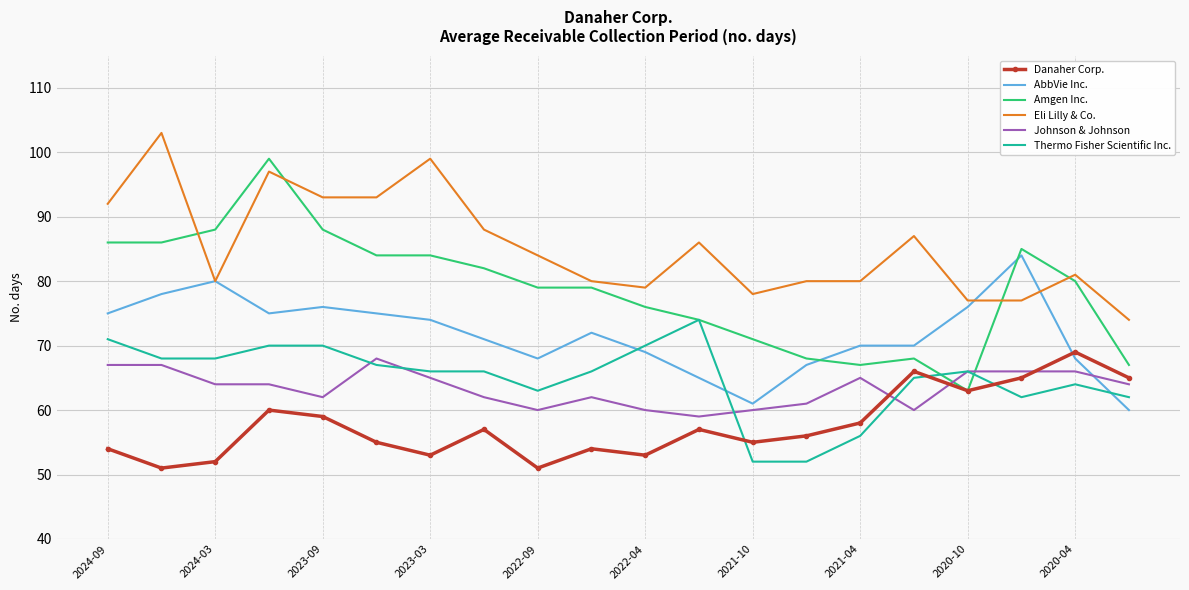

Which series has the largest range (max minus min)?

Amgen Inc.